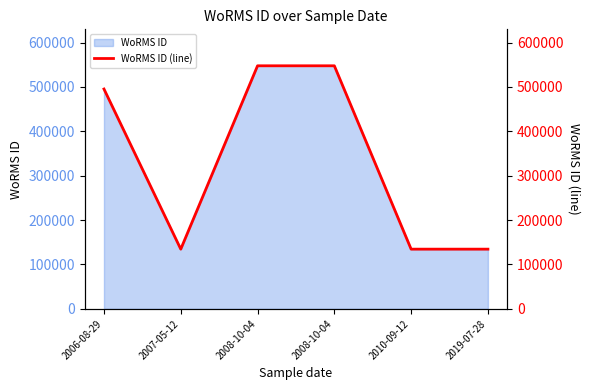

How many values are between 134529 and 547692?

6